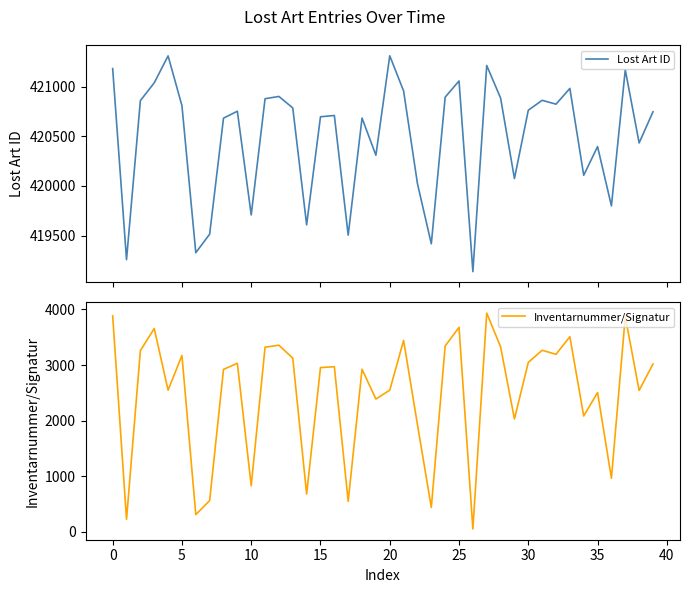

Is it true that Inventarnummer/Signatur equals 1180 at 10?

False